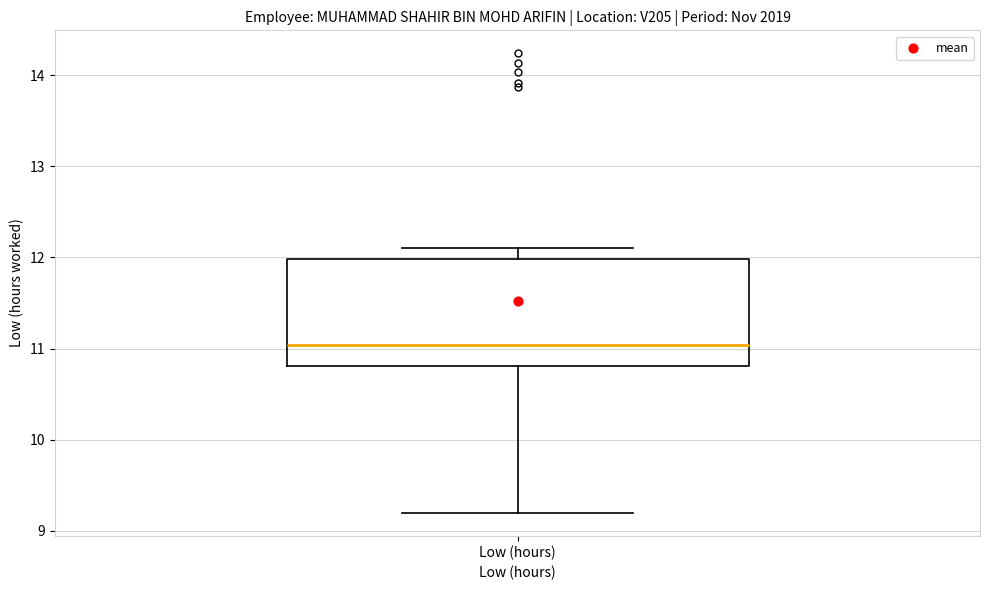

Transcribe this box plot: give where the median line is, the range the box spans, and where the two whiskers end, as read against the y-axis. The values are not printed on the chart, so give them approximately, as read against the axis.

median 11.0, box 10.8 to 12.0, whiskers 9.2 to 12.1